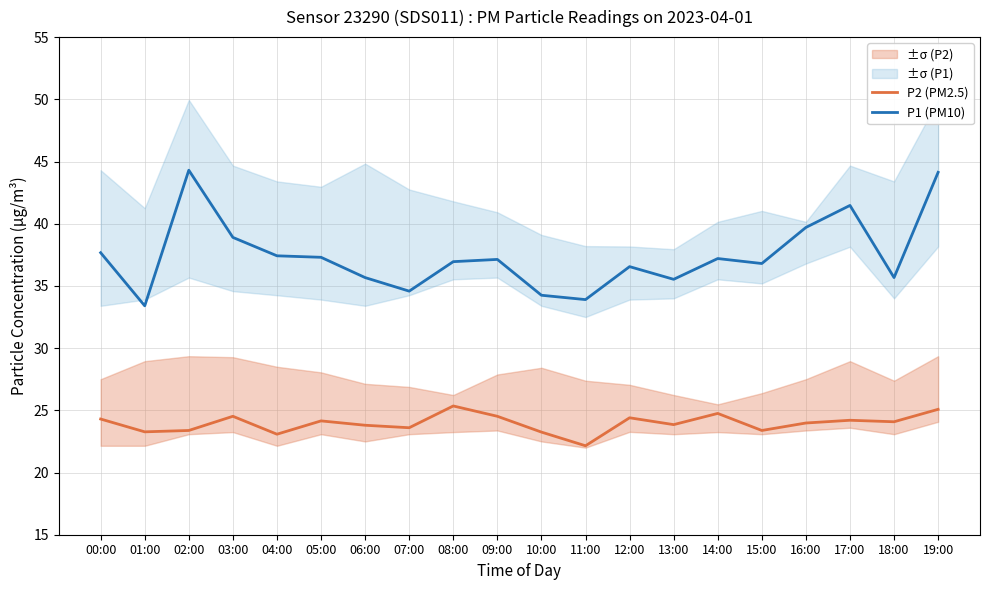

How many interior local valleys does the P2 (PM2.5) series have?

7